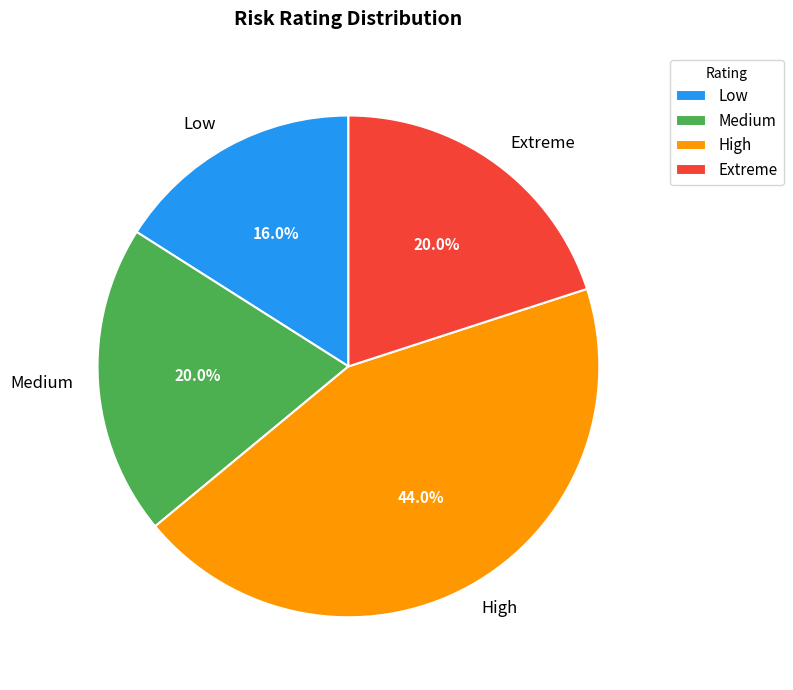

Count the number of slices in the pie.

4